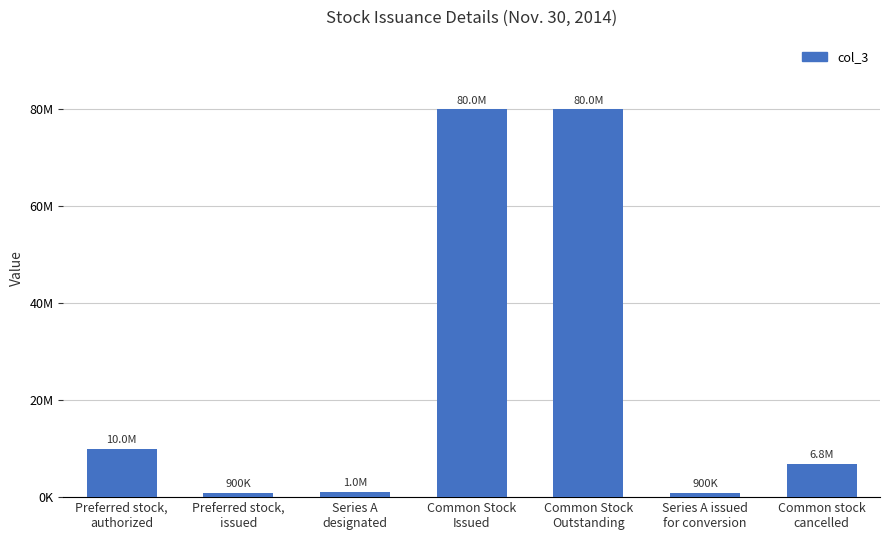

Does the chart contain any negative values?

No